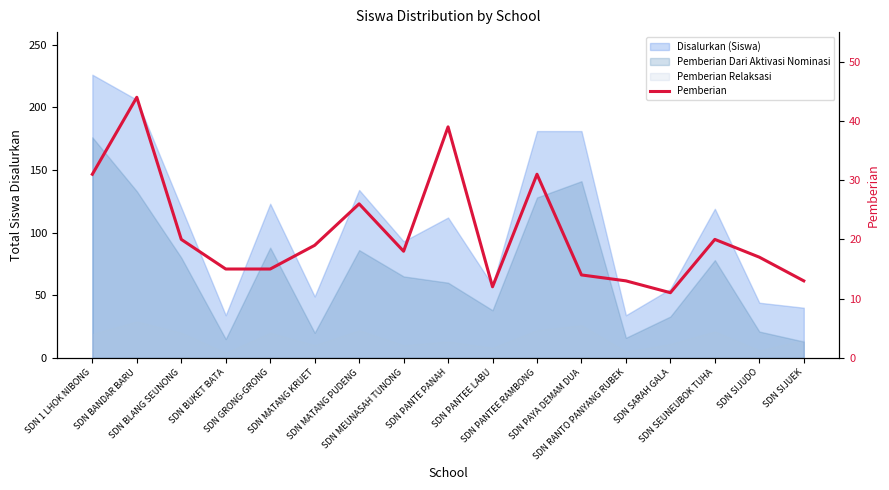

What is the difference between the maximum and second lowest values?

32